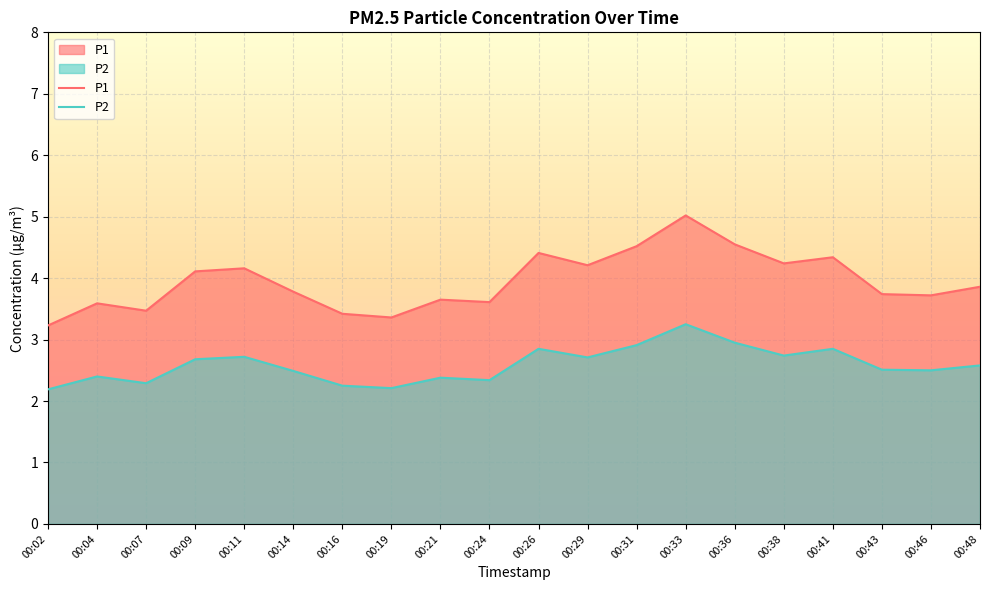

True or false: P1 has a value of 3.7 at 00:46.

True